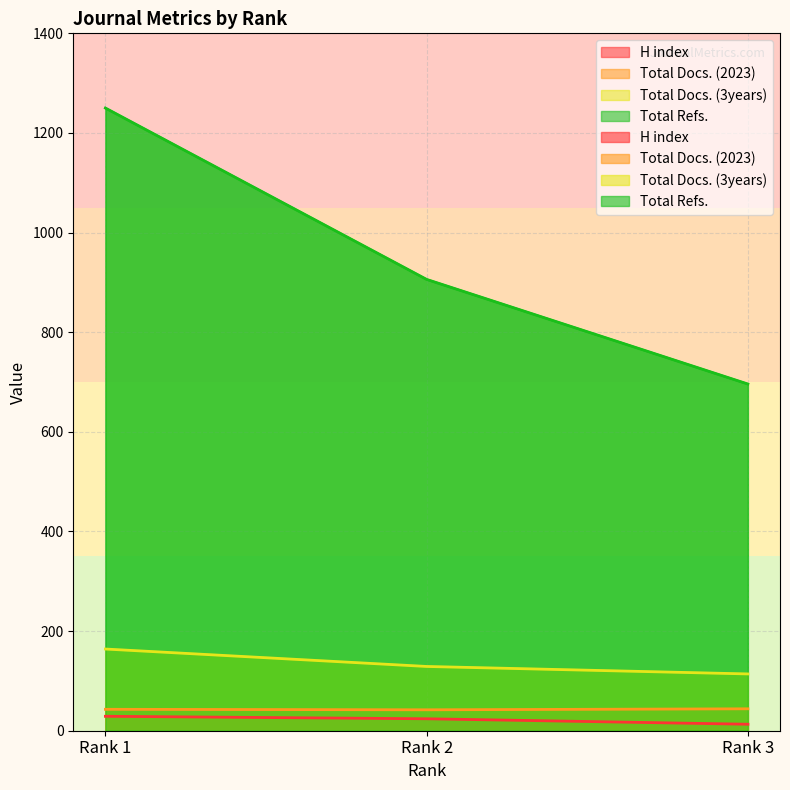

Rank the series at Rank 2 from highest to lowest value.

Total Refs., Total Docs. (3years), Total Docs. (2023), H index